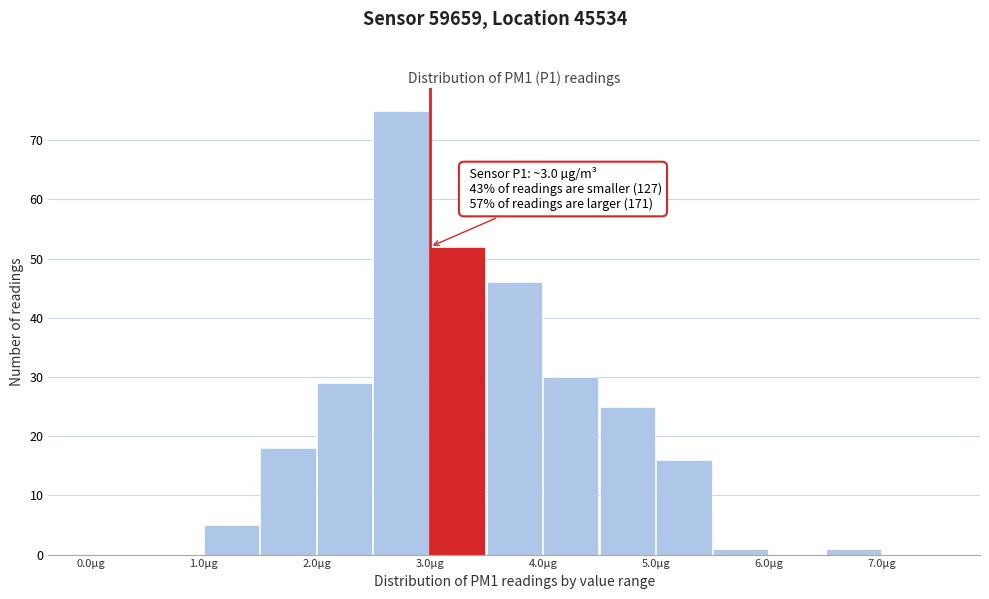

Which range on the x-axis has the tallest bar?

2.5 to 3.0